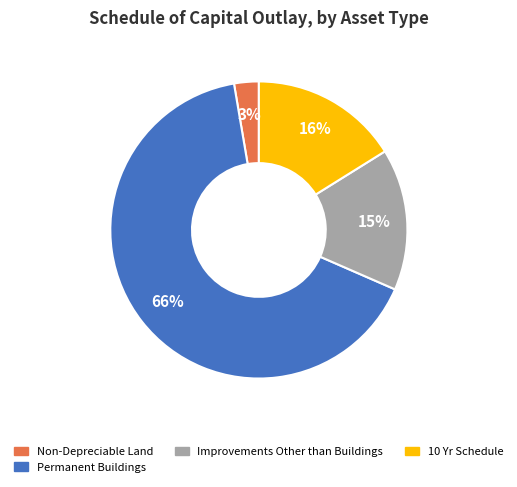

To the nearest percent, what is the difference between the largest and smallest slice percentages?

63%